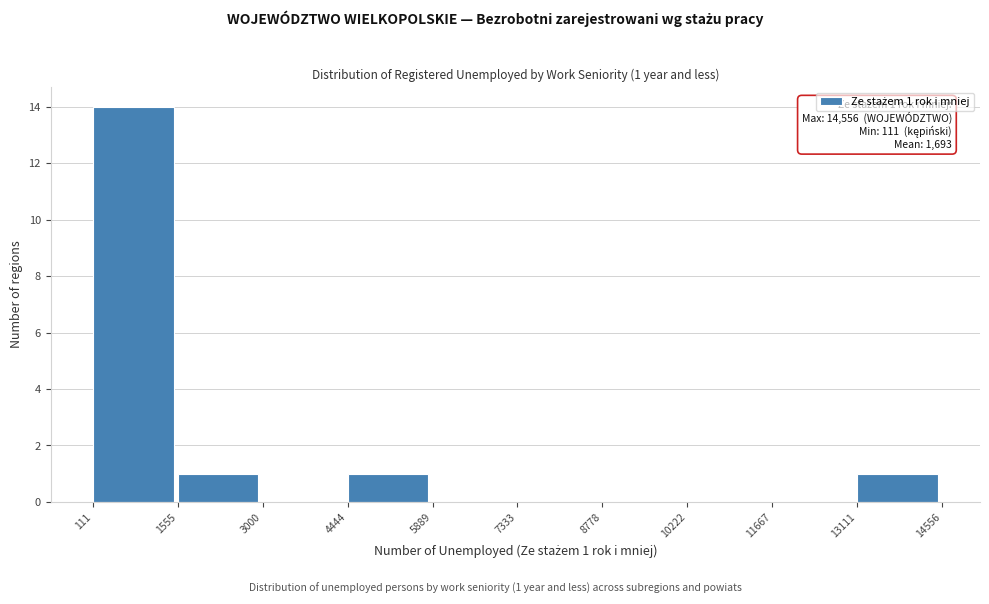

Which range on the x-axis has the tallest bar?

111 to 1555